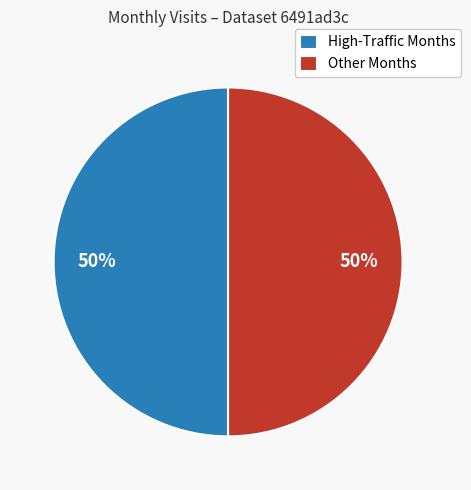

What percentage is the Other Months slice, to the nearest percent?

50%